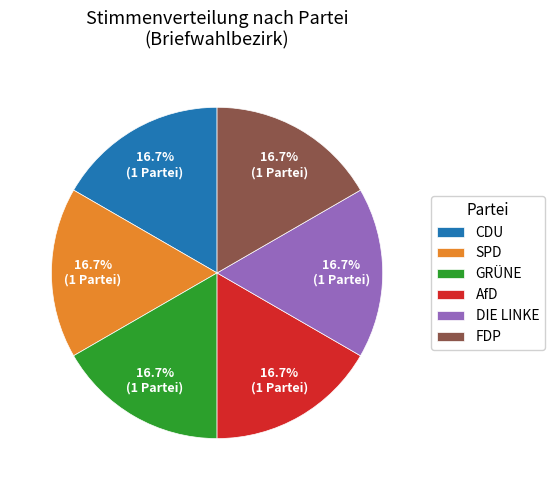

To the nearest percent, what is the difference between the largest and smallest slice percentages?

0%